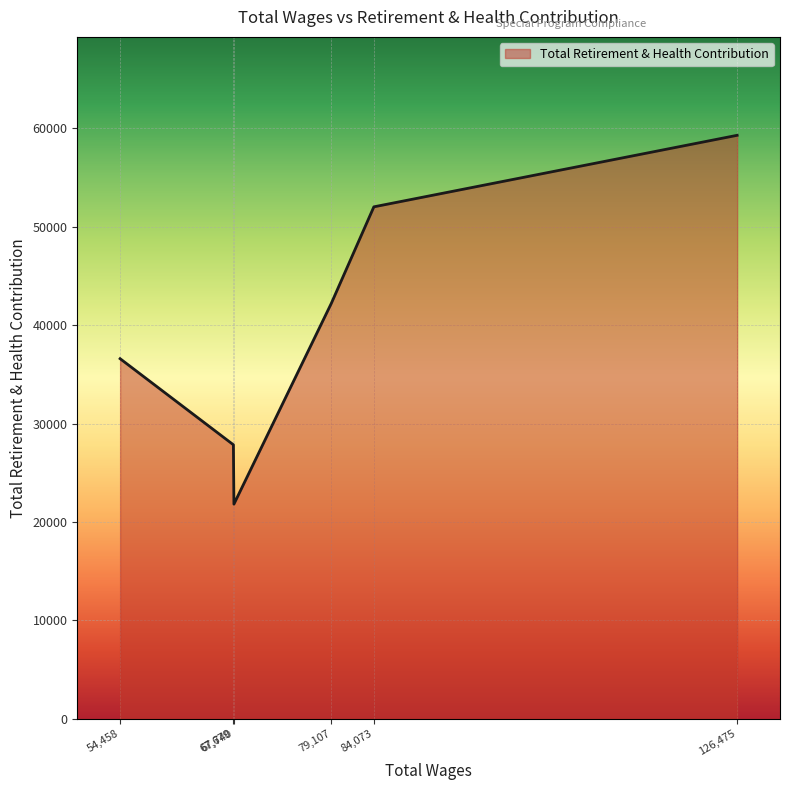

Count the values in the range 27856 to 52035.

4